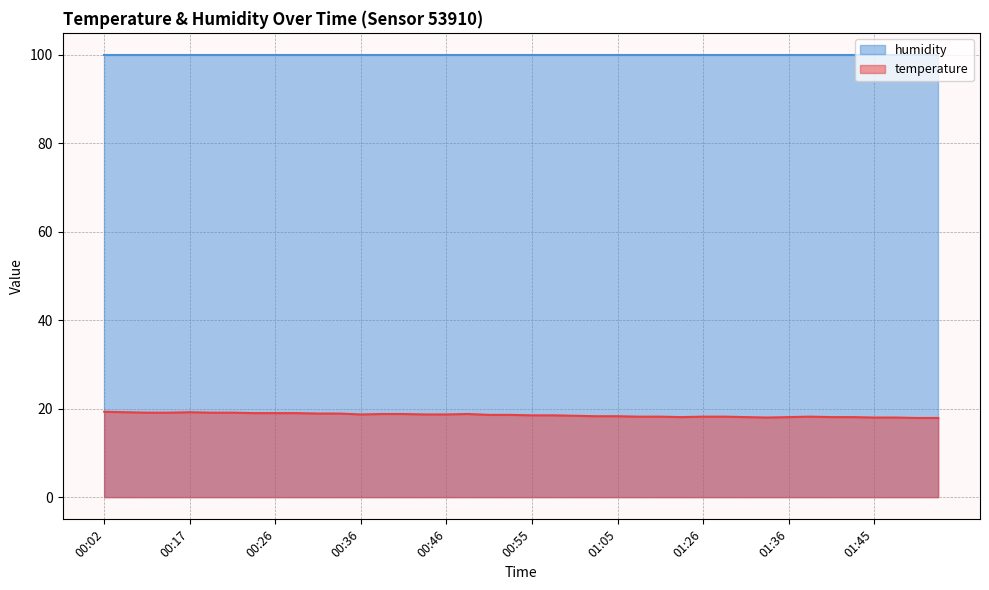

What is the change in value from 00:53 to 01:45?

-0.6